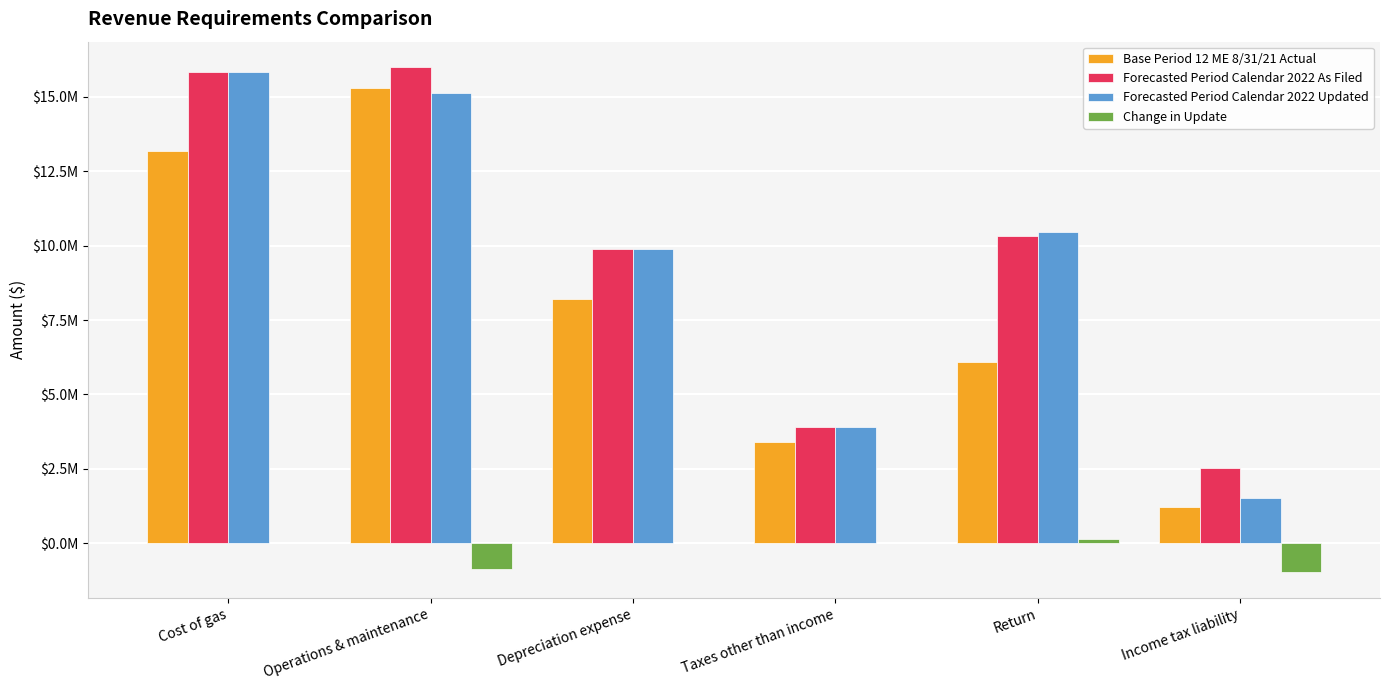

Where does the Base Period 12 ME 8/31/21 Actual series first go above 8215810?

Cost of gas